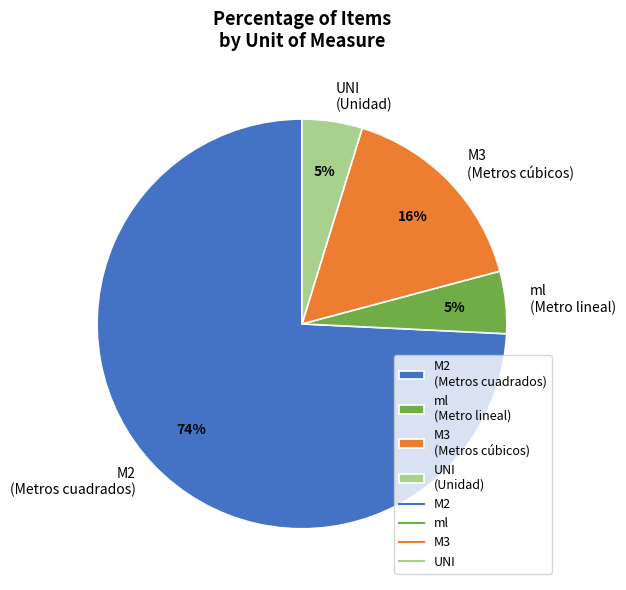

Count the number of slices in the pie.

4